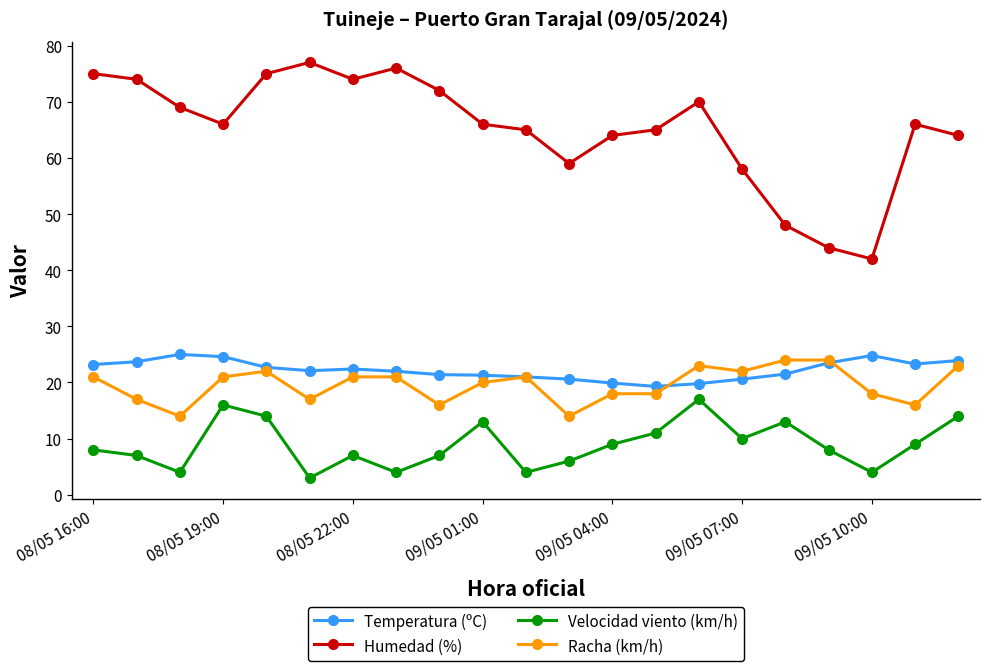

True or false: Temperatura (ºC) has more than 2 interior local peaks.

True